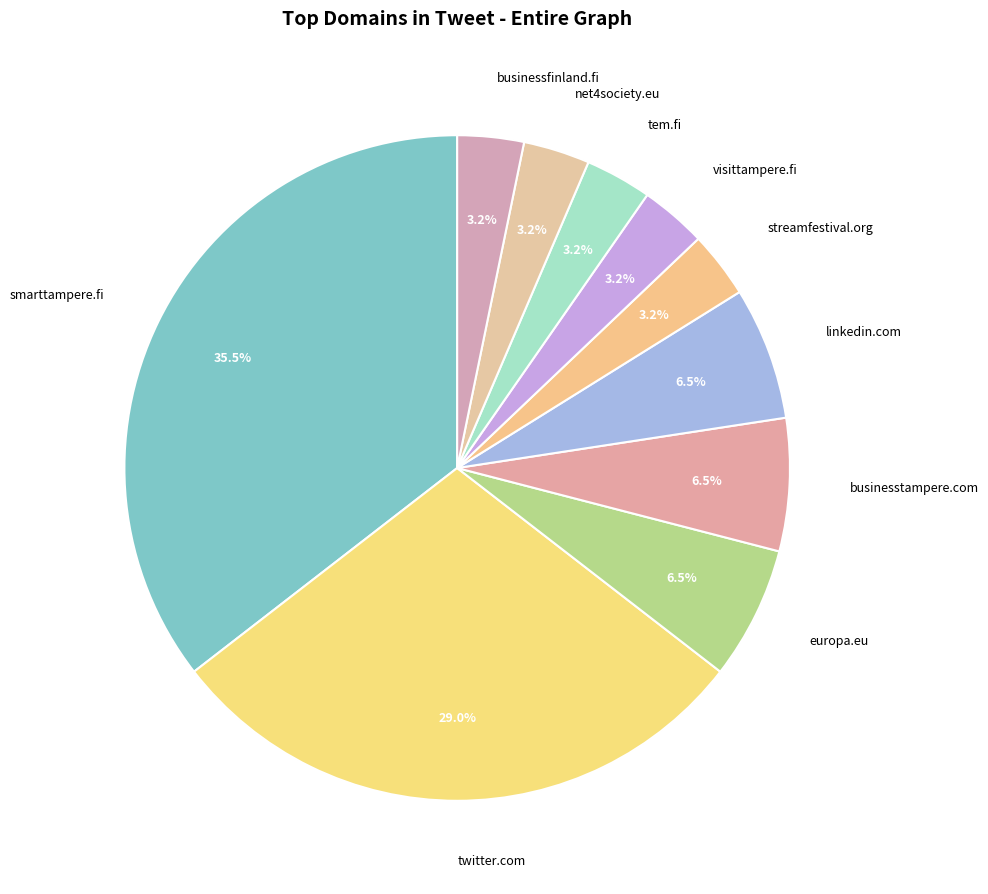

To the nearest percent, what portion does tem.fi represent?

3%